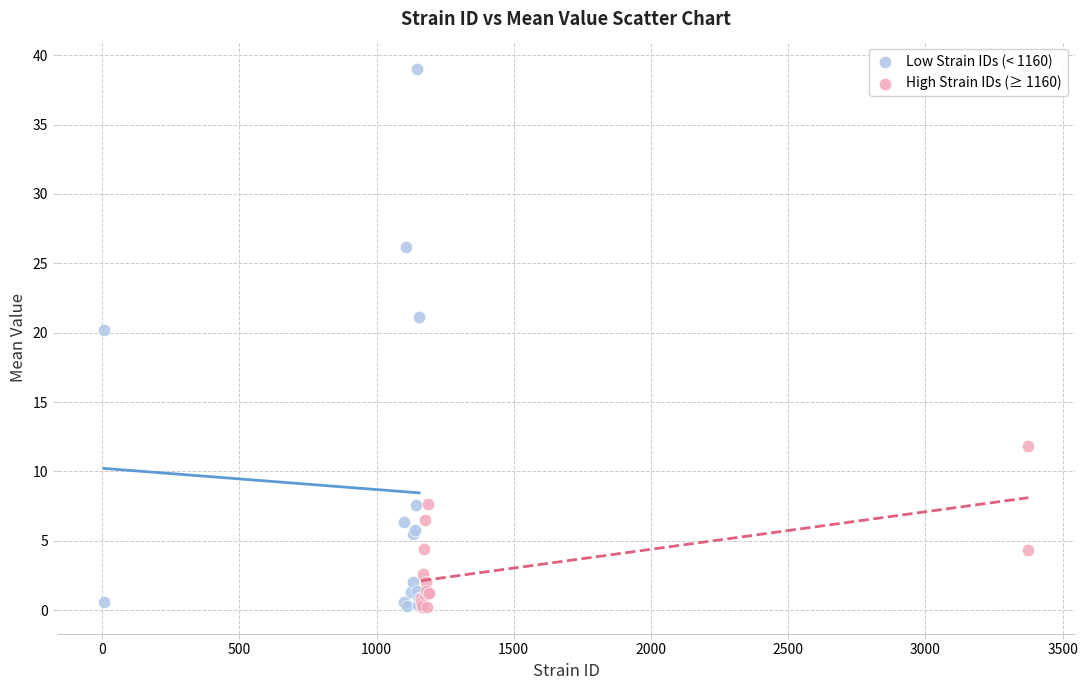

Which series reaches the maximum Y coordinate?

Low Strain IDs (< 1160)